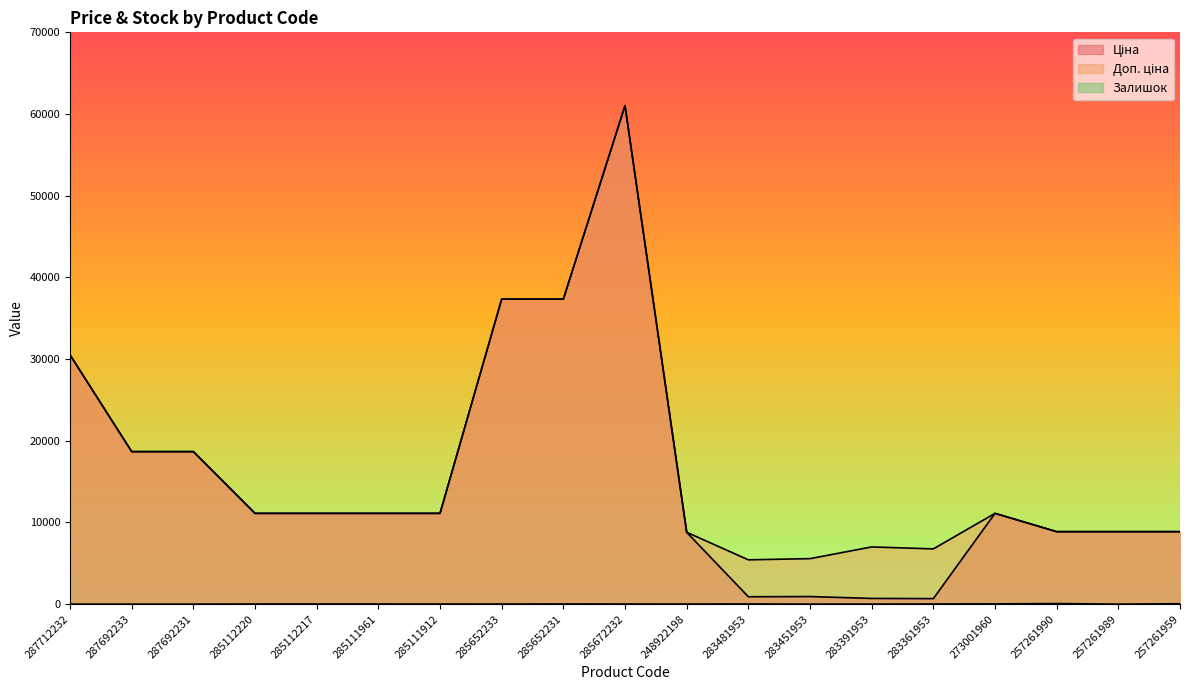

What is the total value across all series at 273001960?

22260.2